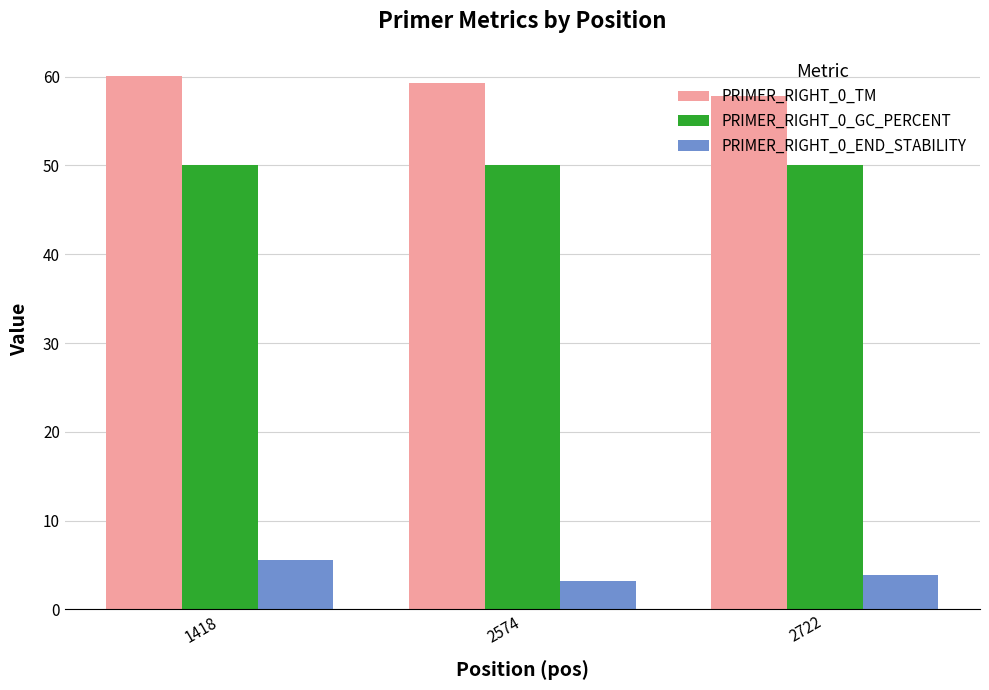

What is the value of the PRIMER_RIGHT_0_END_STABILITY bar at the 3rd from the left?

3.9